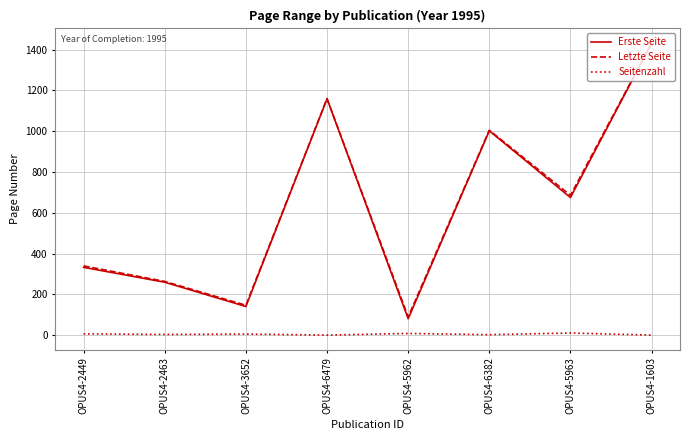

What is the minimum value for Letzte Seite?

90